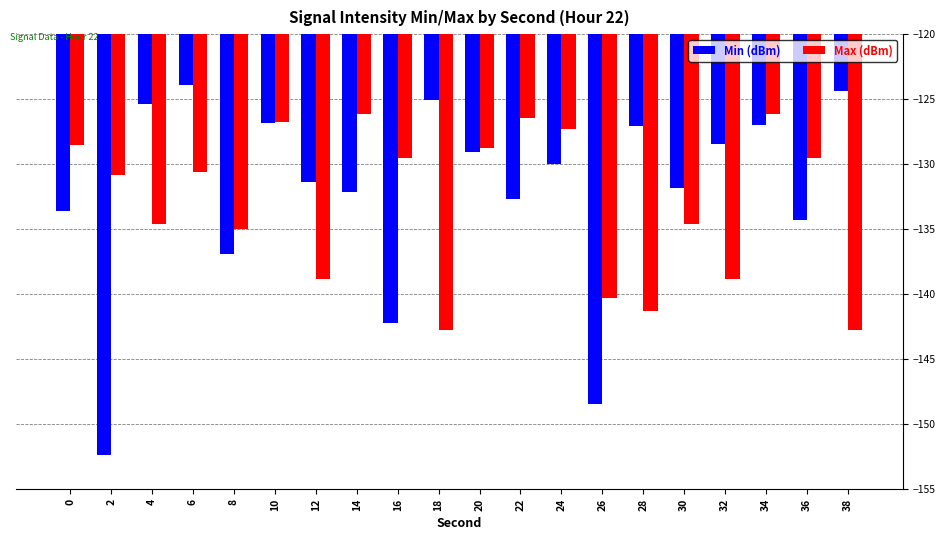

What is the highest value of the Min (dBm) series?

-123.9